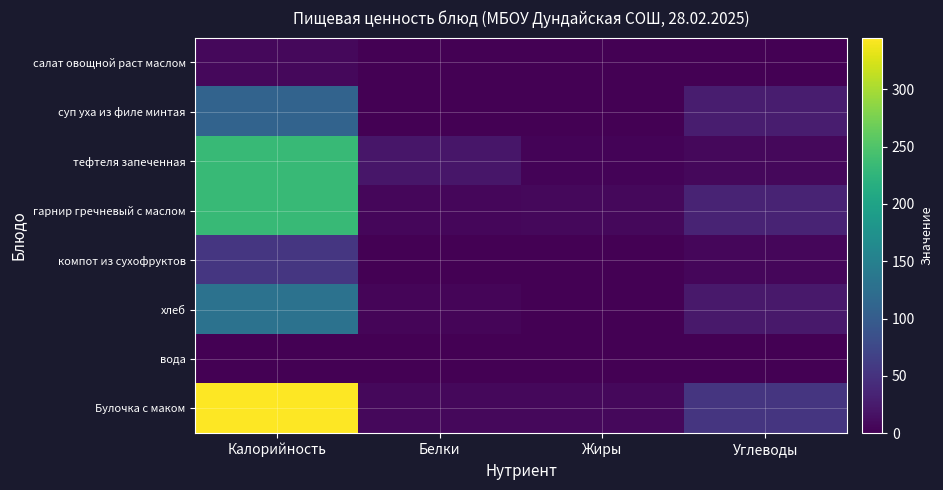

What is the spread (max minus min) of values at Белки?

21.0